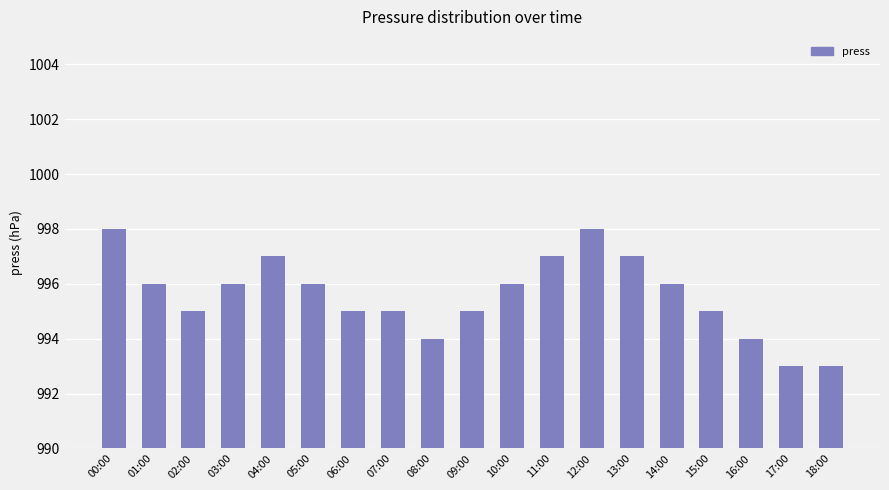

What is the difference between the second highest and minimum values?

5